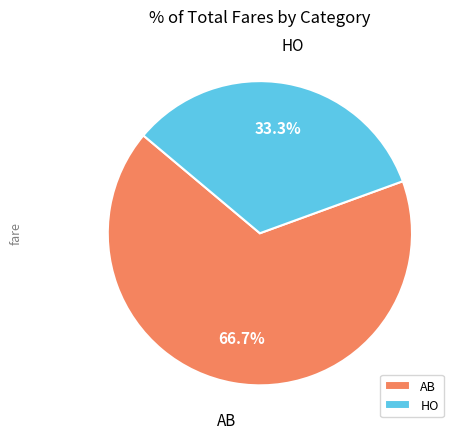

How many slices are in this pie chart?

2